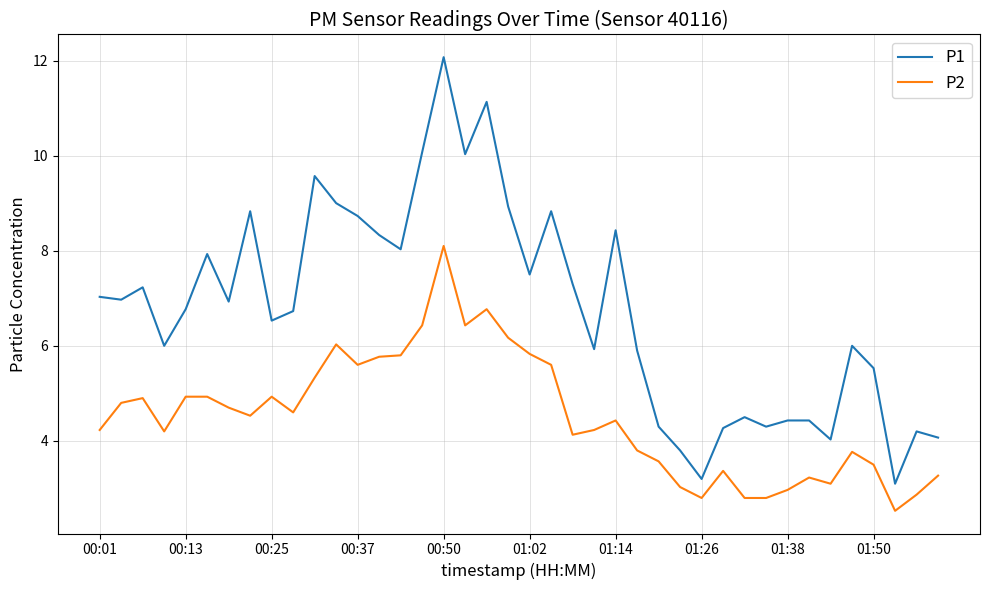

Which series has the largest total across all categories?

P1